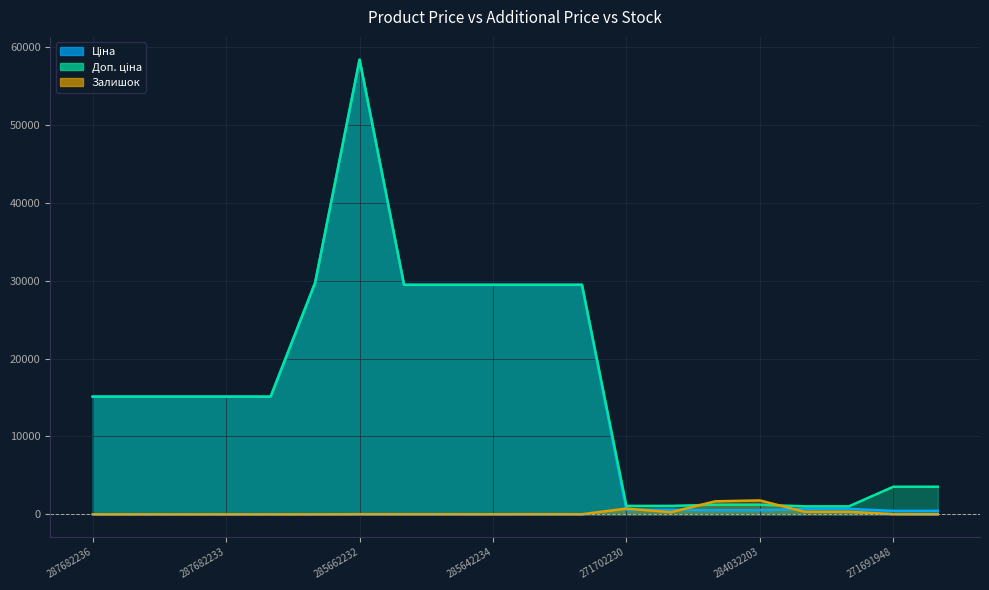

What is the difference between the maximum and second lowest values in the Залишок series?

1786.0